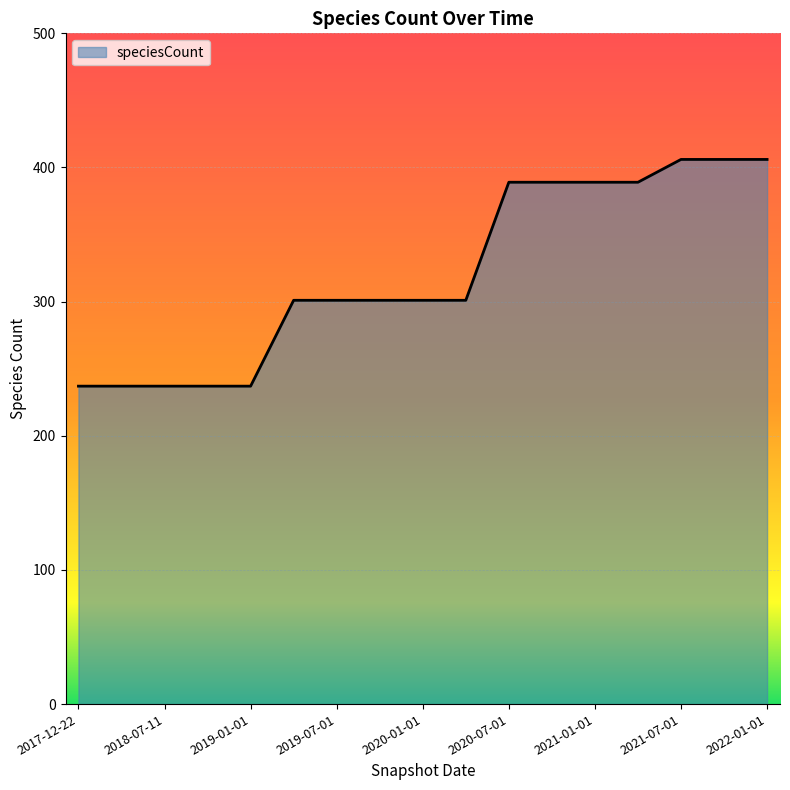

What is the difference between the maximum and minimum values?

169